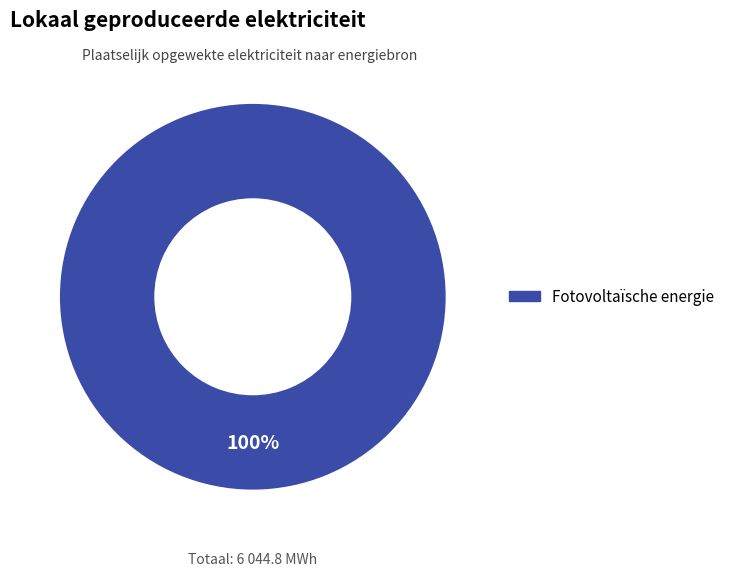

Which category accounts for the majority?

Fotovoltaïsche energie